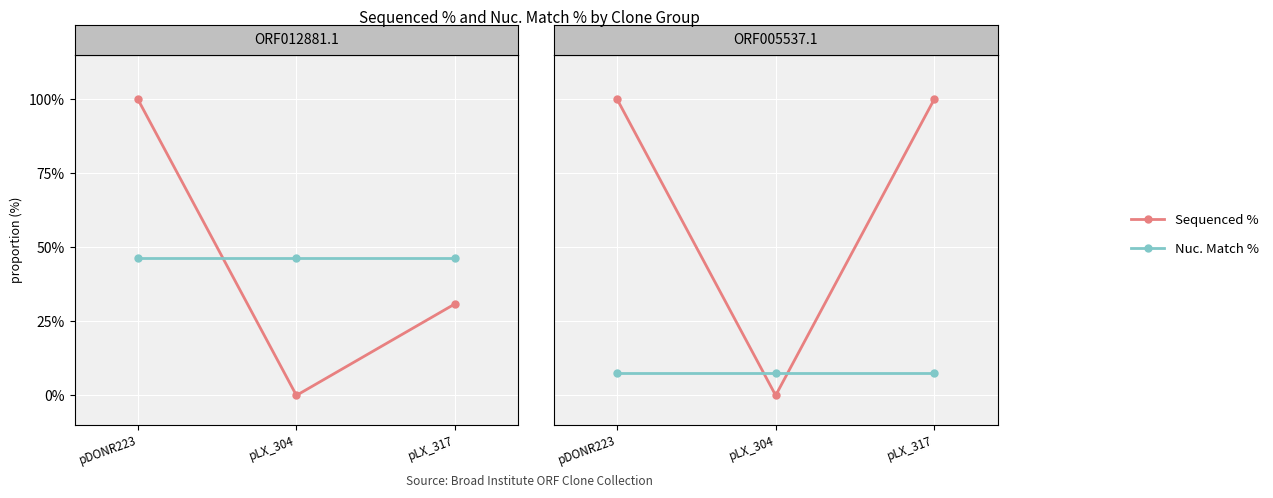

What is the label of the 3rd point from the right?

pDONR223